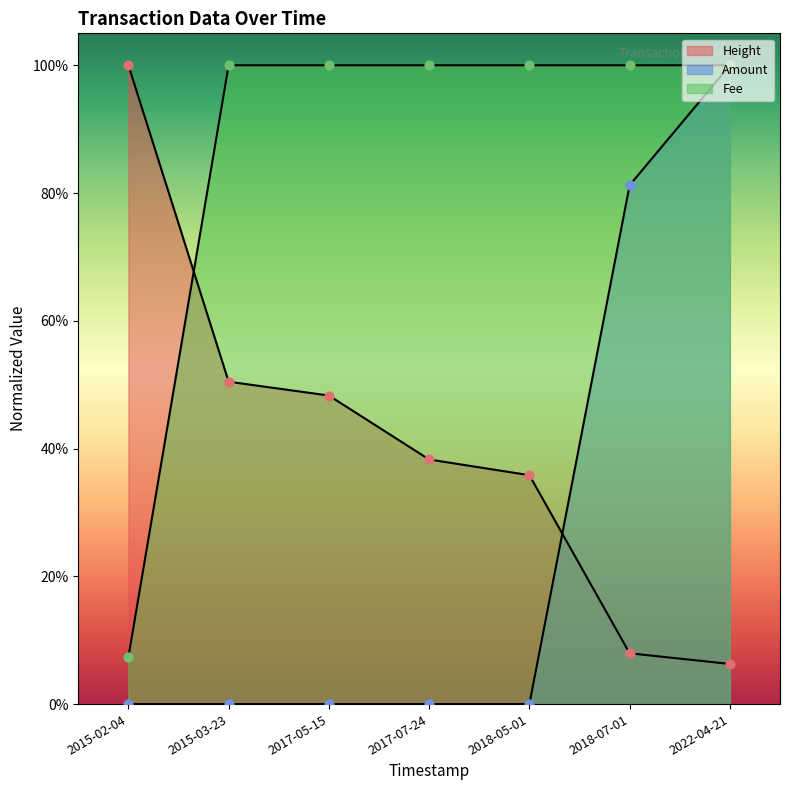

What are all the series names shown in the legend?

Height, Amount, Fee